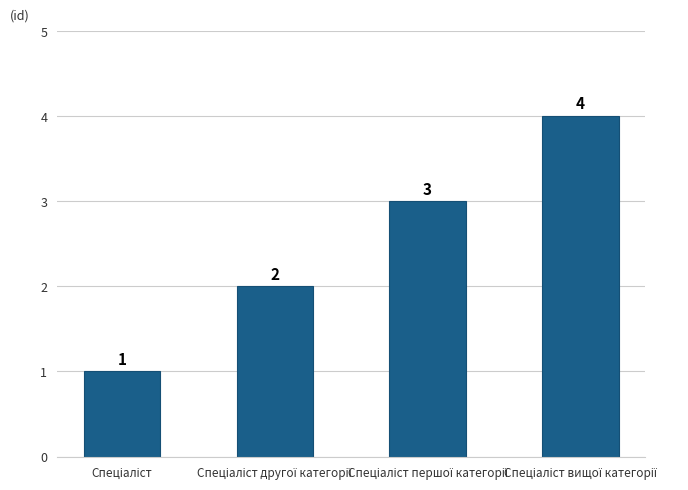

Count the values in the range 2 to 4.

3